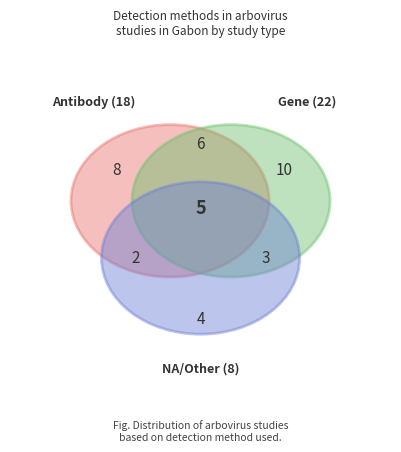

Does Zika virus account for over 50% of the chart?

No